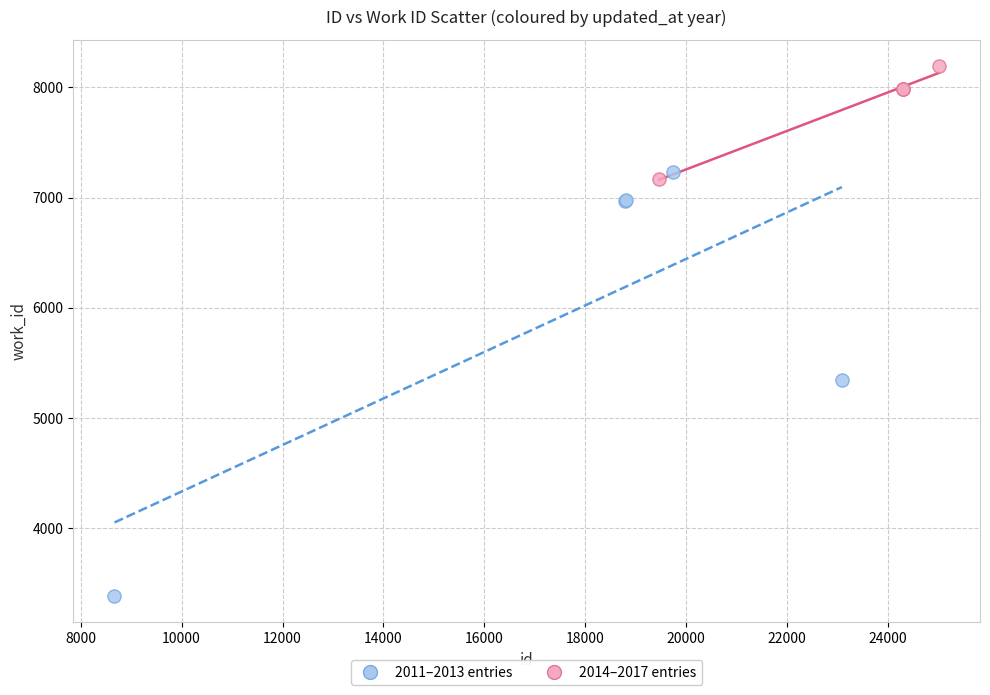

Which series contains the lowest Y value?

2011–2013 entries